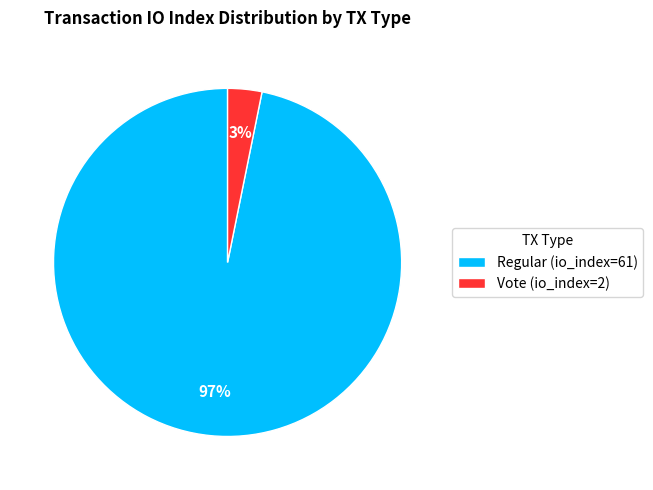

How many segments does this pie chart have?

2